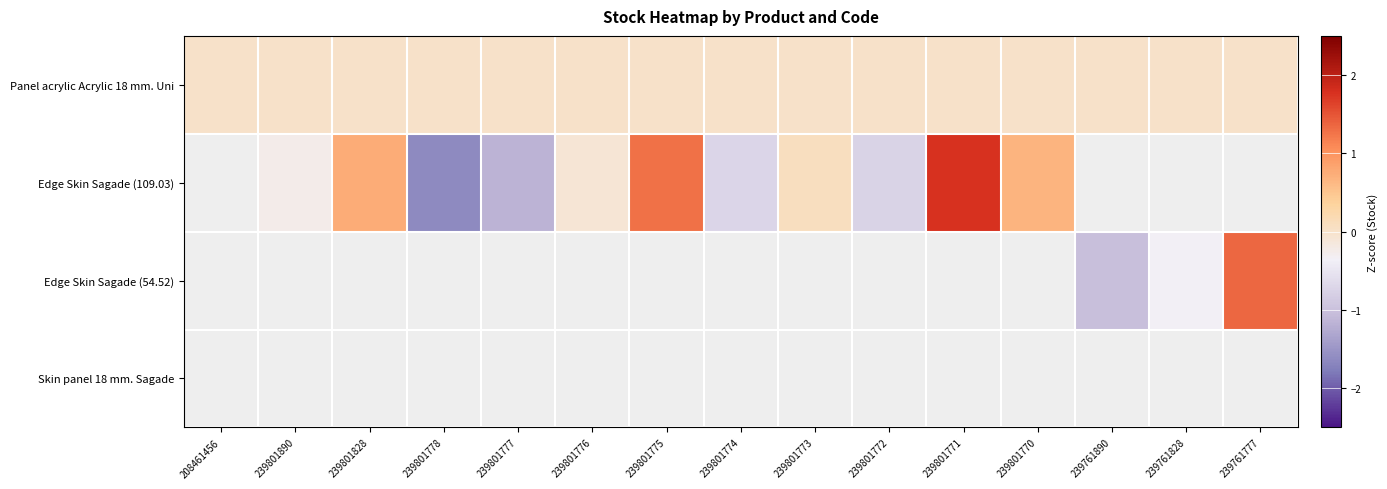

What is the maximum value shown in the chart?

1.8